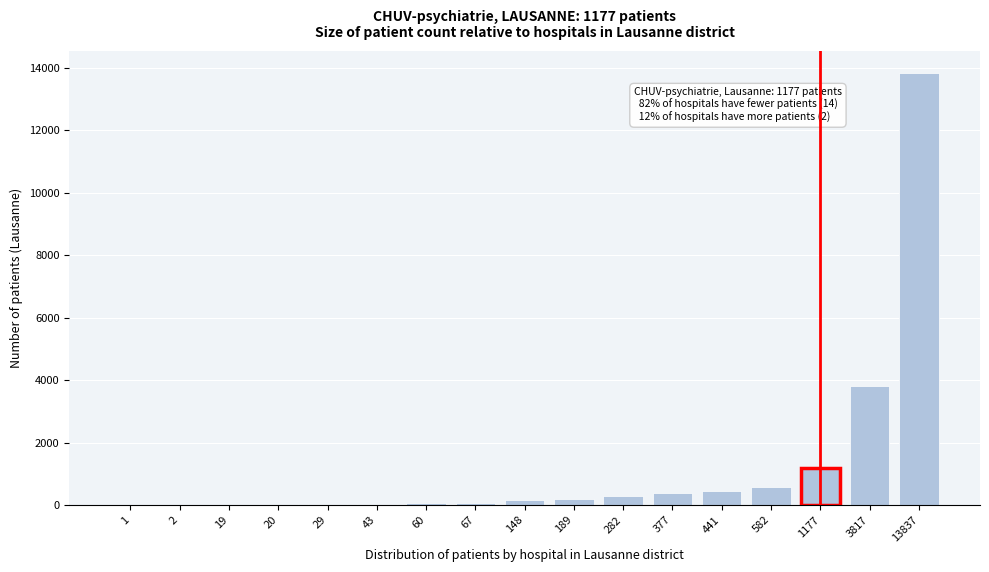

Which label corresponds to the largest value in the chart?

13837